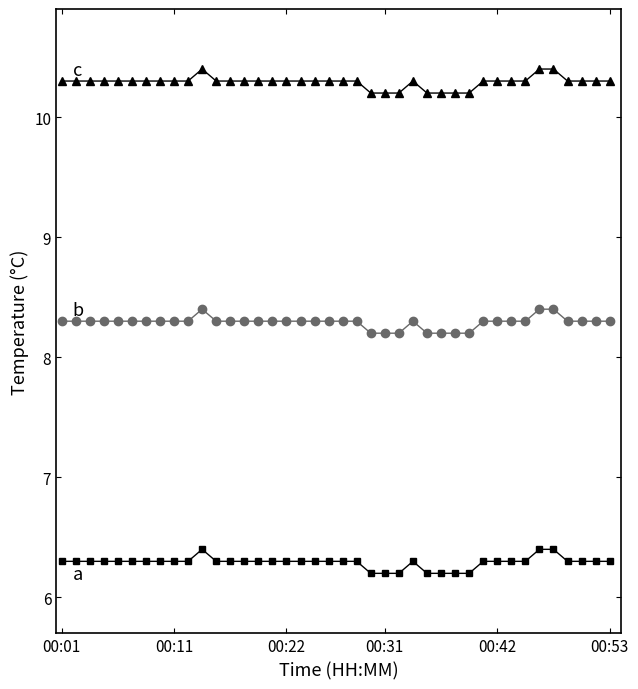

What is the greatest value displayed?

10.4